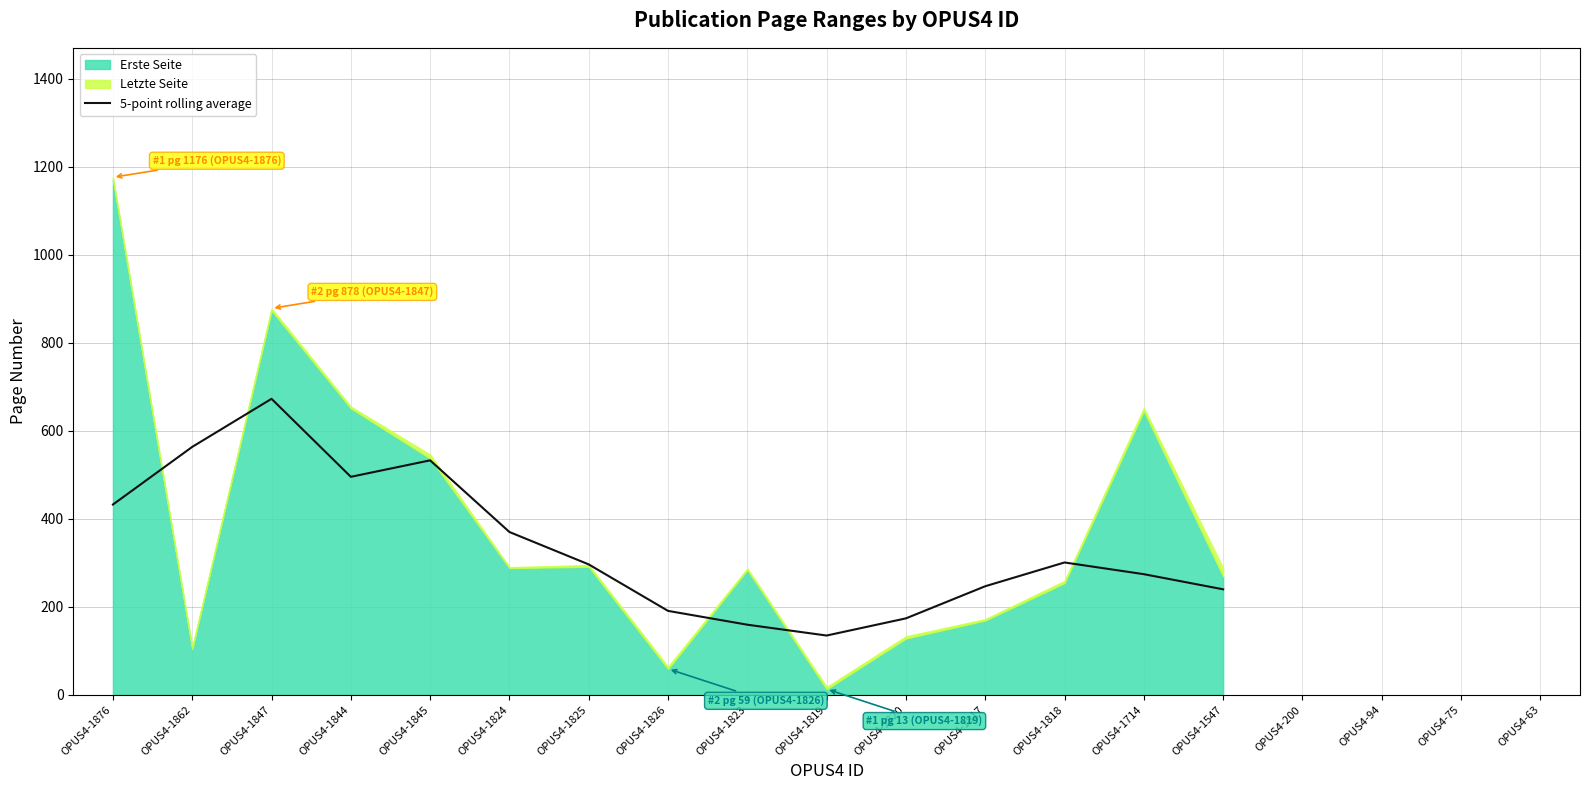

True or false: 5-point rolling average has a value of 173.8 at OPUS4-1820.

True